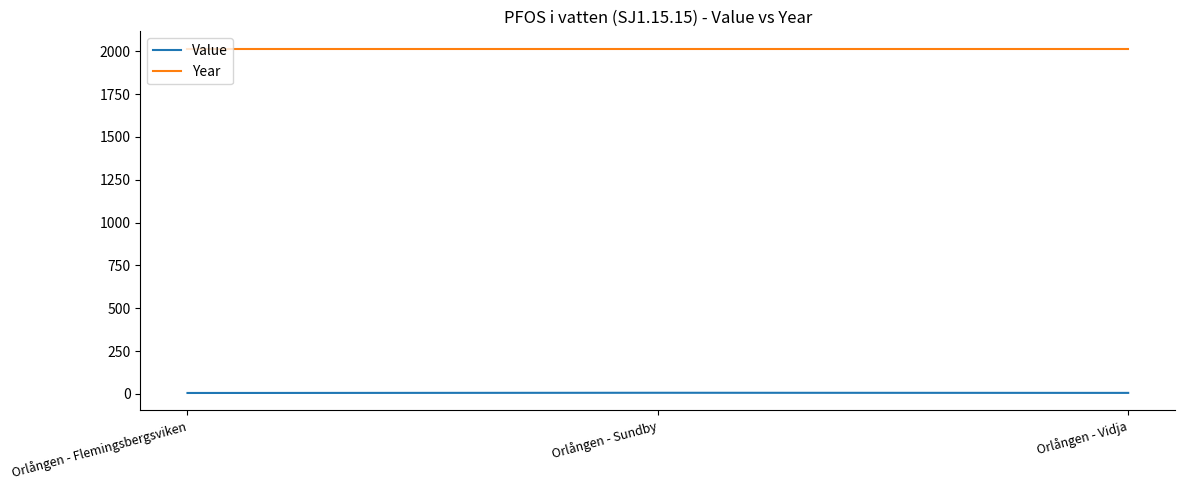

At Orlången - Sundby, list the series in order from smallest to largest.

Value, Year